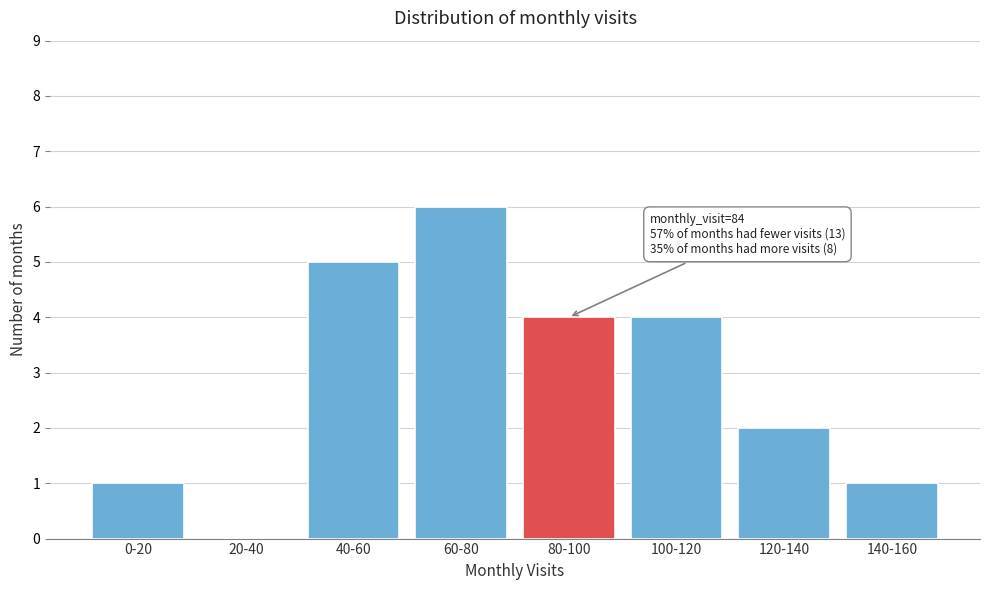

Reading left to right, list all the values displayed in this chart.

0-20=1	20-40=0	40-60=5	60-80=6	80-100=4	100-120=4	120-140=2	140-160=1